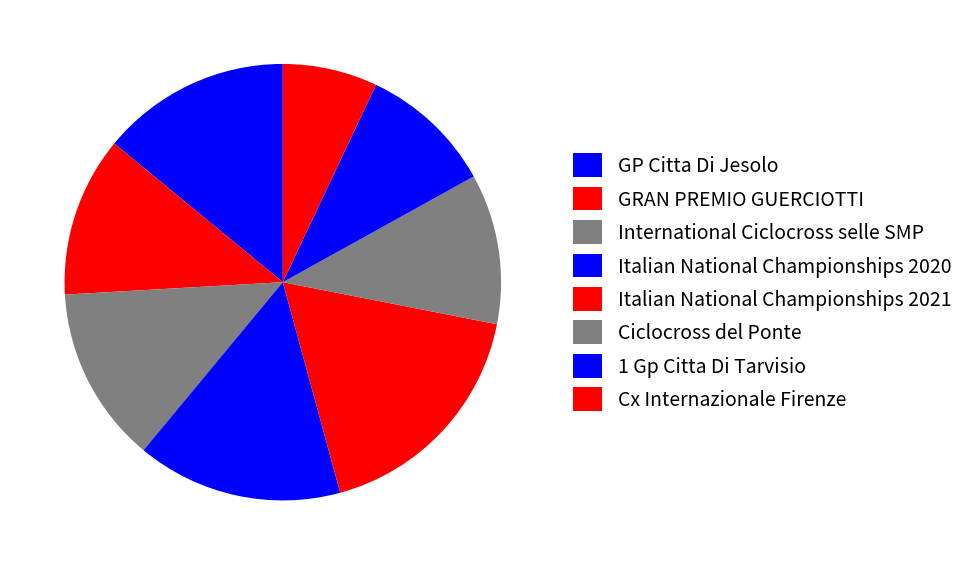

Is it true that Italian National Championships 2021 is 25% of the pie?

False